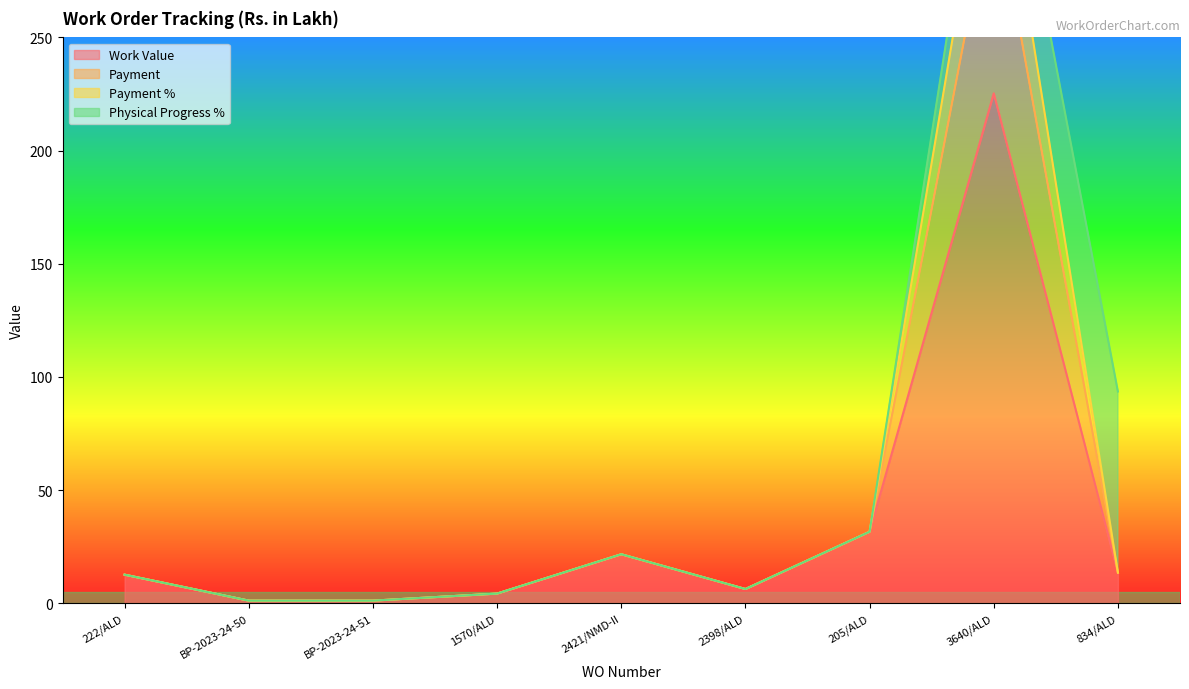

True or false: Payment % and Payment cross at least once.

False